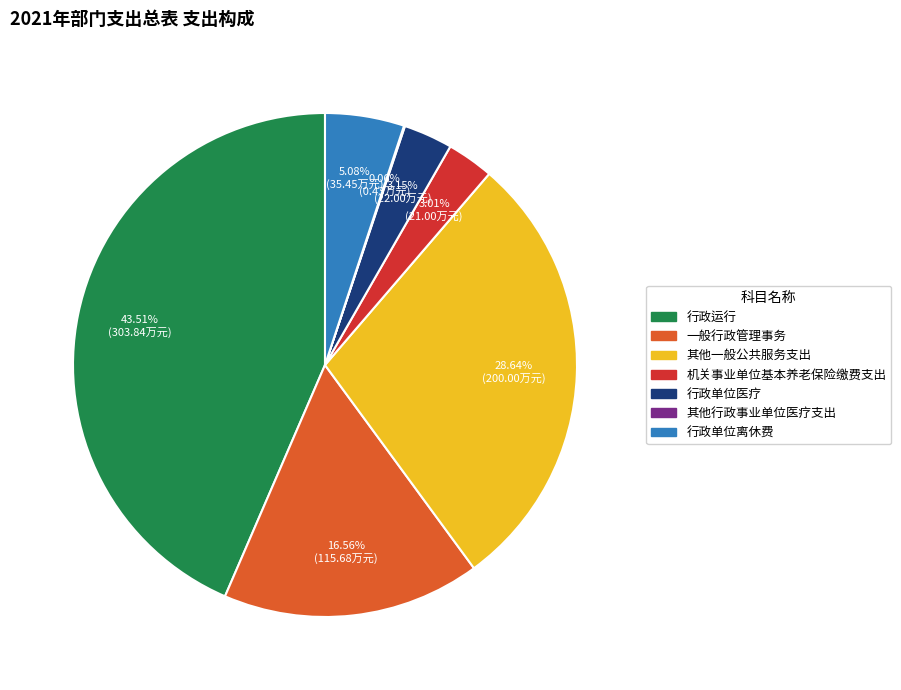

Is it true that 行政运行 is 58% of the pie?

False